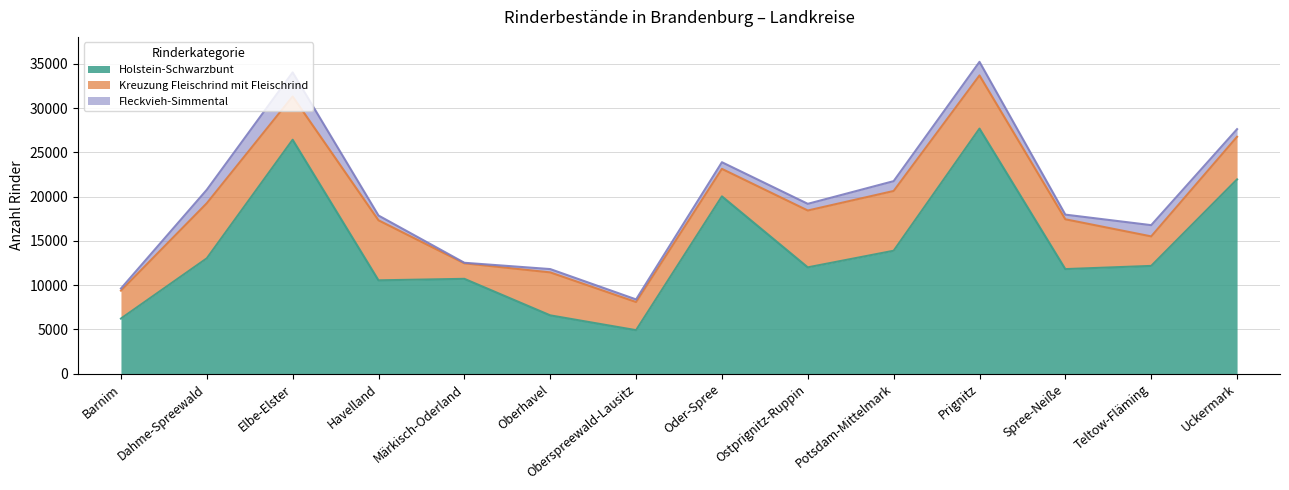

Is the value of Fleckvieh-Simmental at Märkisch-Oderland greater than the value of Kreuzung Fleischrind mit Fleischrind at Uckermark?

No